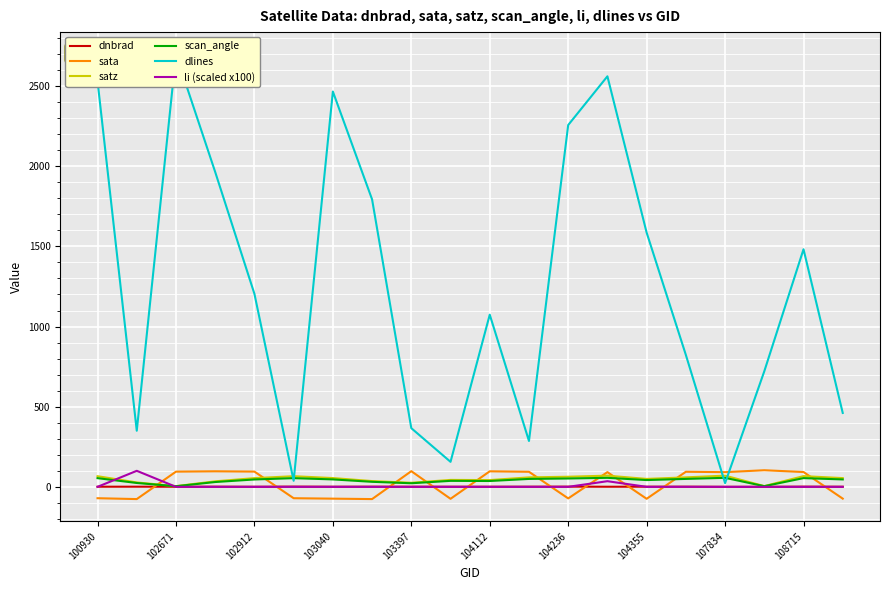

What is the difference between the maximum and minimum values in the dnbrad series?

1.1